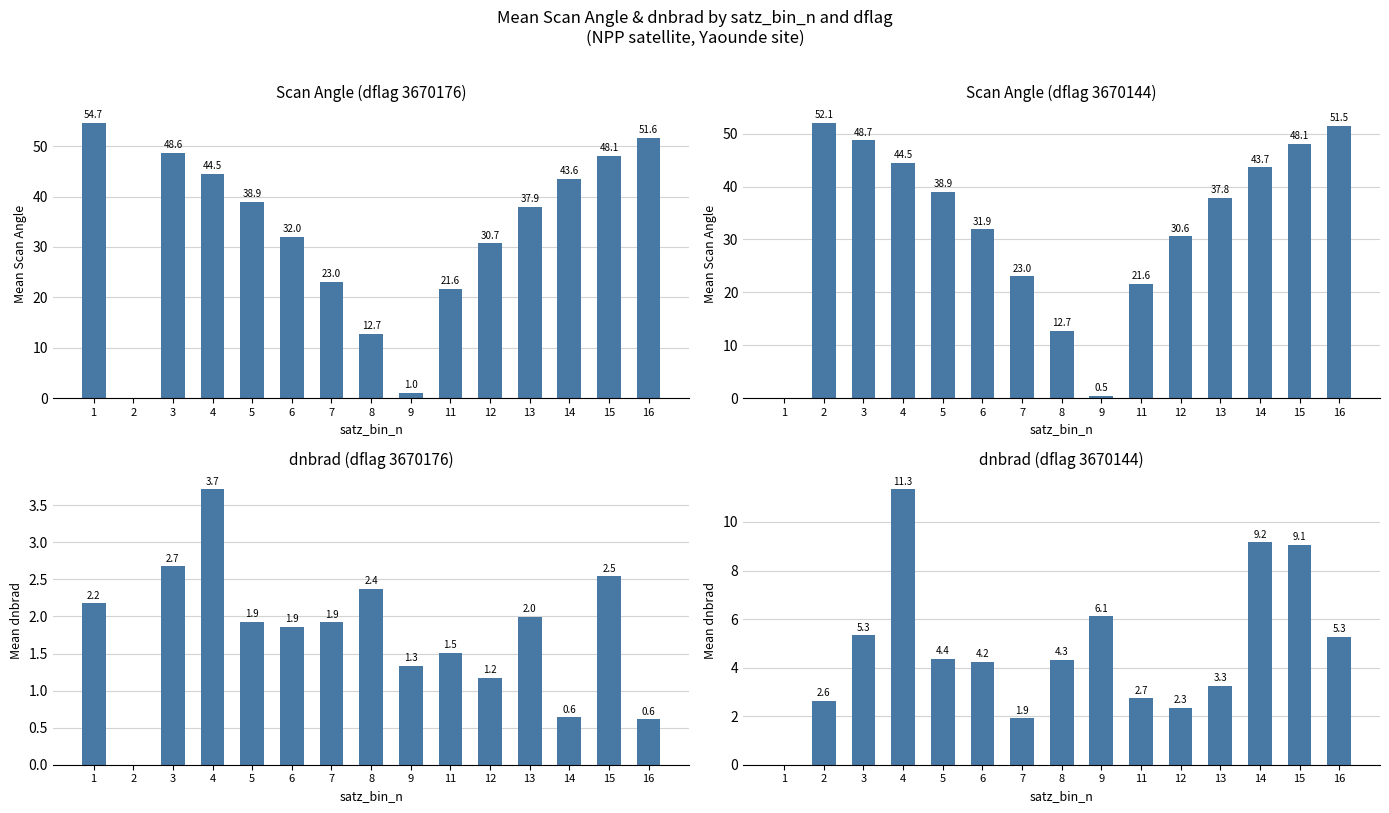

How many values in dflag=3670176 are above zero?

14